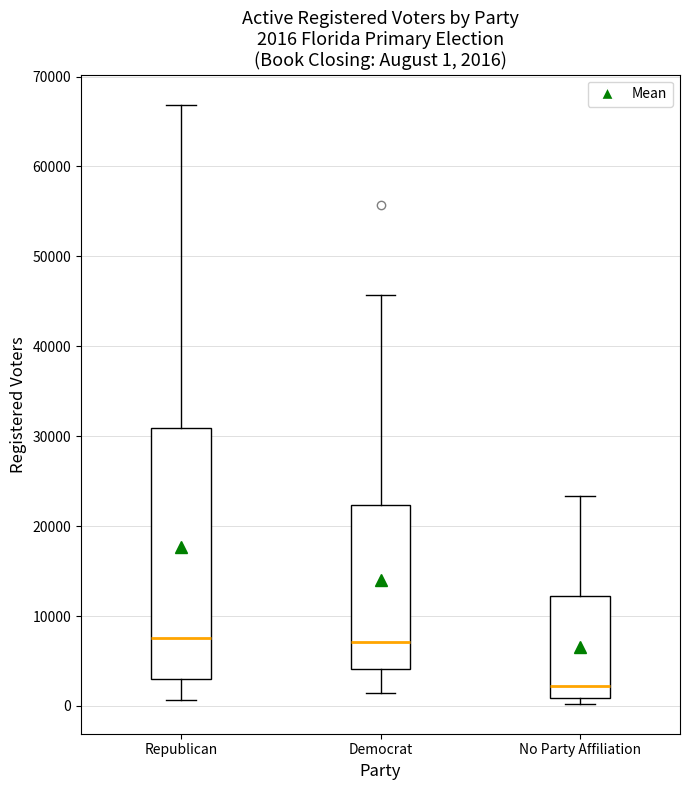

Which box is the tallest, from its lower edge to its upper edge?

Republican